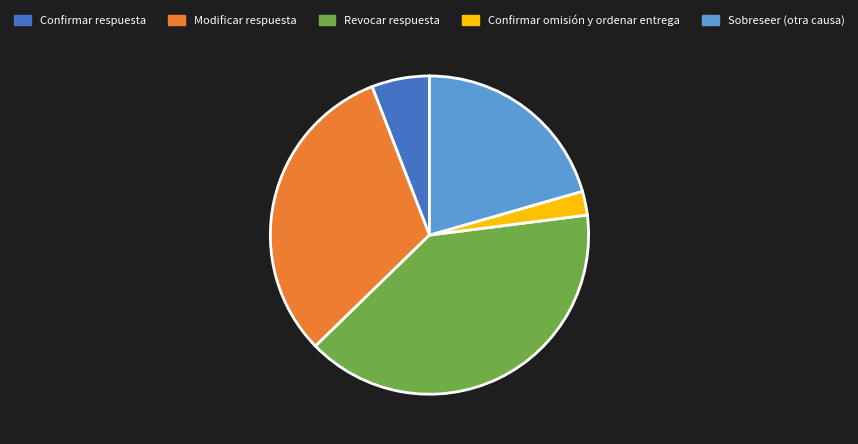

Which slice is the largest?

Revocar respuesta